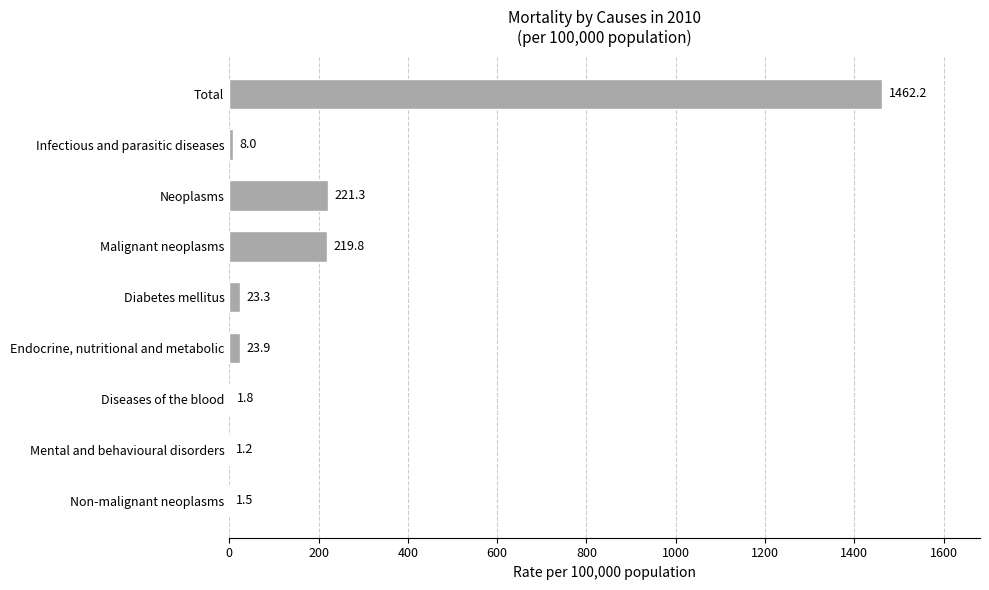

Reading top to bottom, what are all the values shown in this chart?

Total=1462.2	Infectious and parasitic diseases=8.0	Neoplasms=221.3	Malignant neoplasms=219.8	Diabetes mellitus=23.3	Endocrine, nutritional and metabolic=23.9	Diseases of the blood=1.8	Mental and behavioural disorders=1.2	Non-malignant neoplasms=1.5